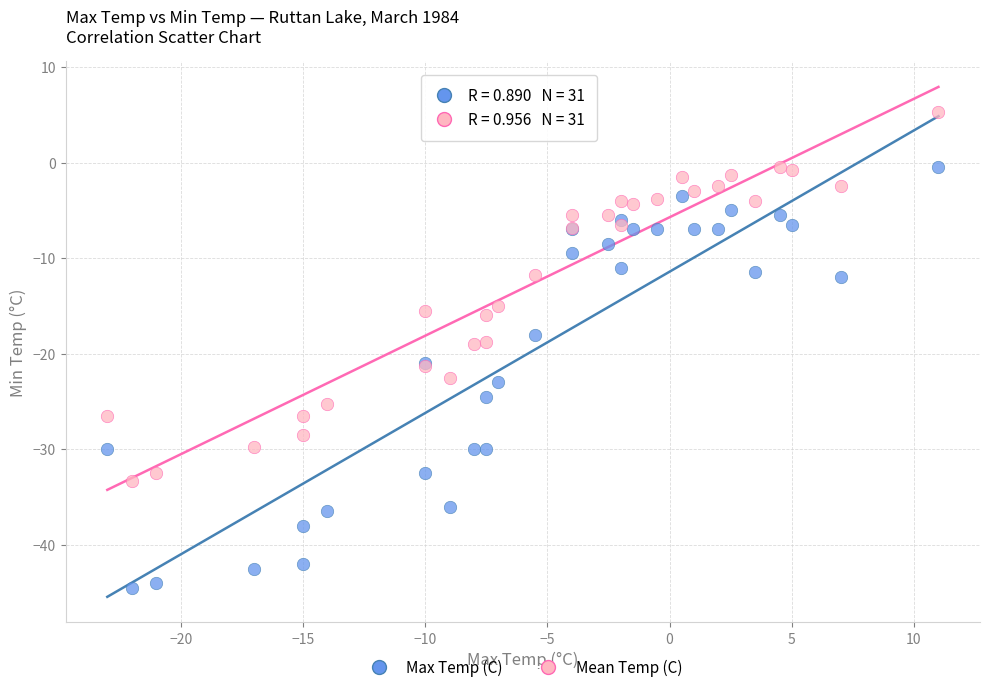

Which series has the largest Y range (max minus min)?

Max Temp (C)